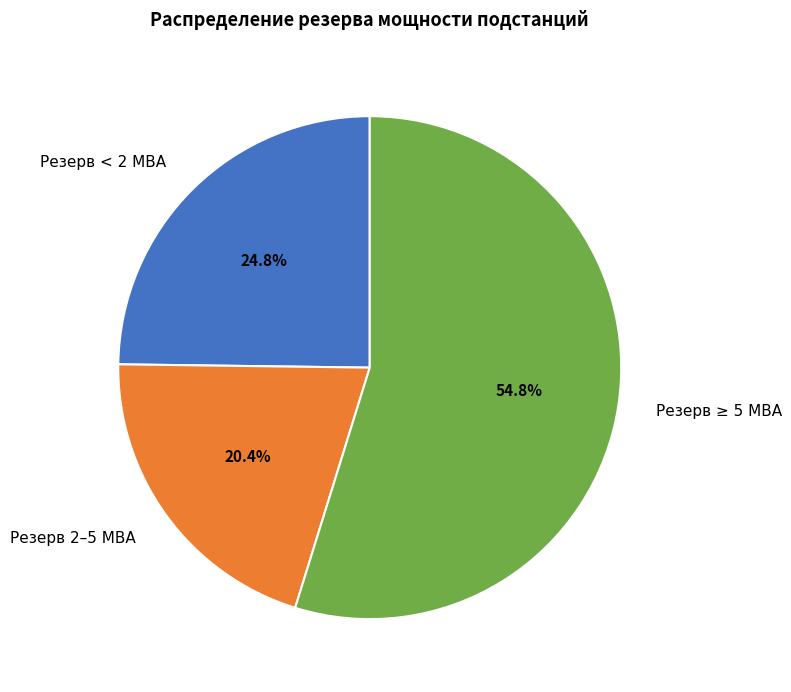

Combined, what portion of the pie is Резерв ≥ 5 МВА and Резерв 2–5 МВА?

75.2%